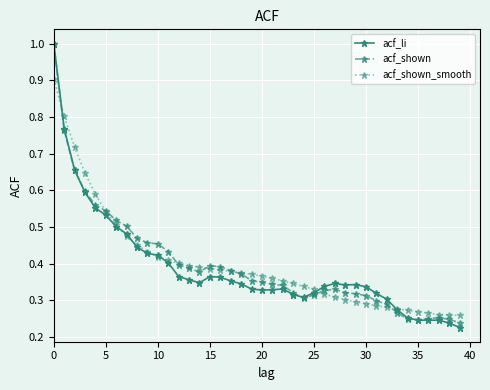

What is the maximum value for acf_shown?

1.0